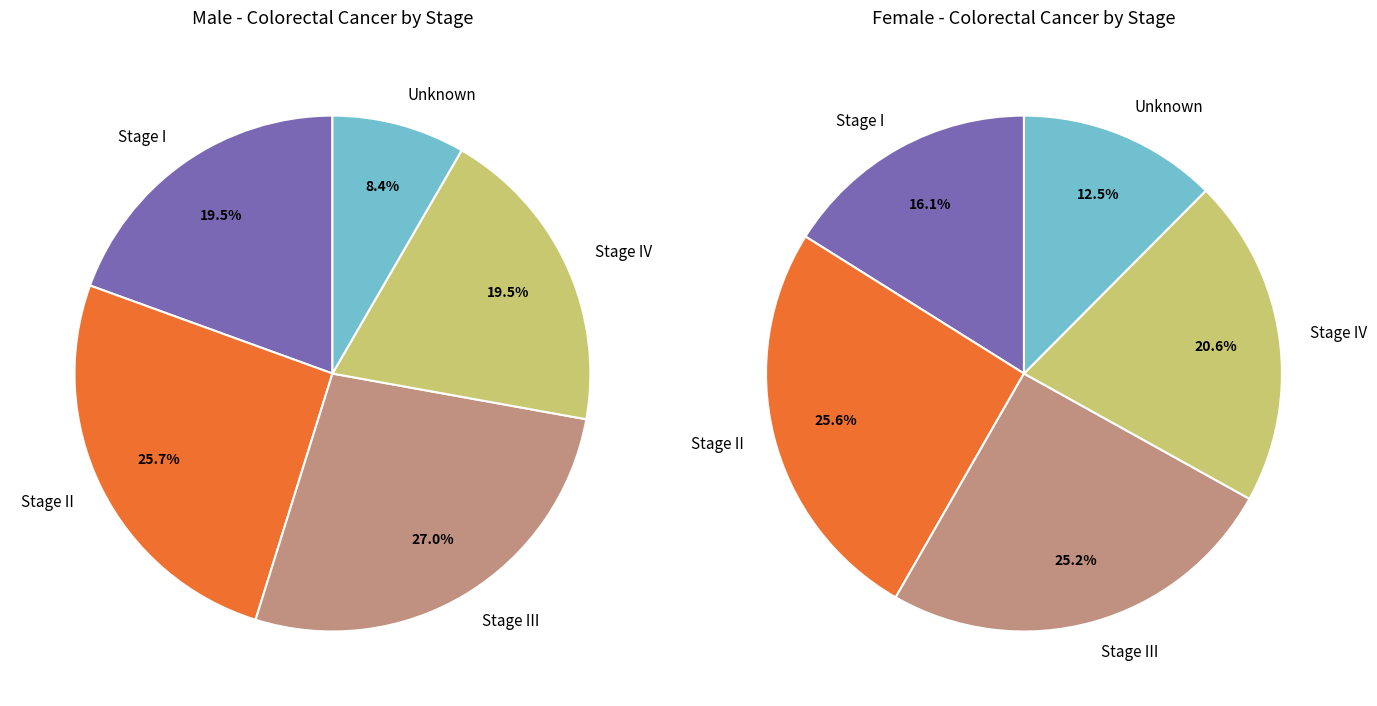

Which slice is the smallest?

Unknown